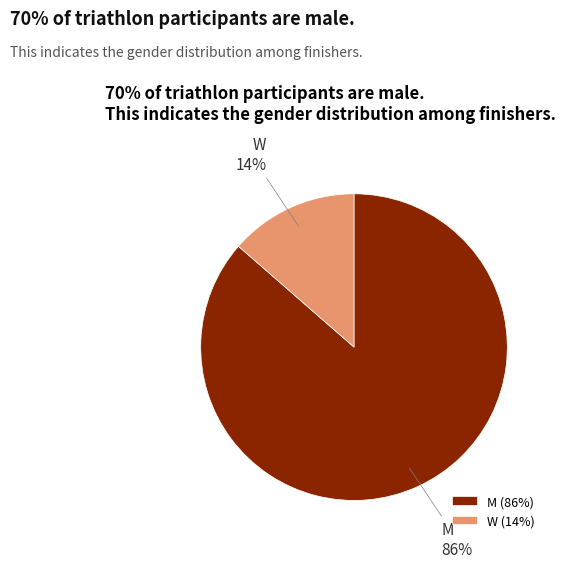

Which category has the smallest portion of the pie?

W